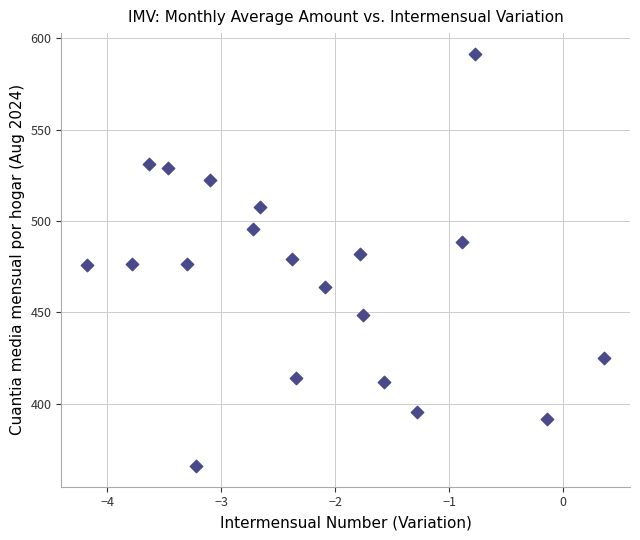

What is the range of Y values (max minus min)?

225.8